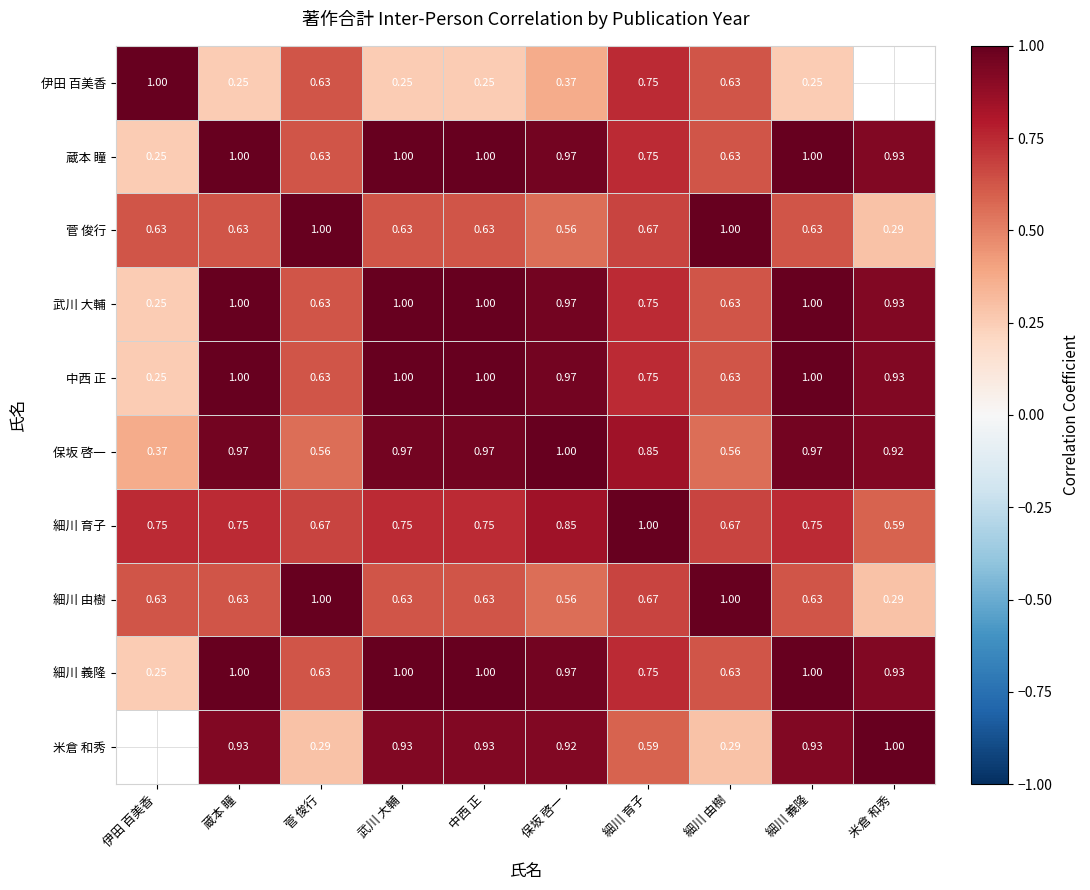

The 細川 由樹 series shows 0.6 at 細川 由樹. True or false?

False